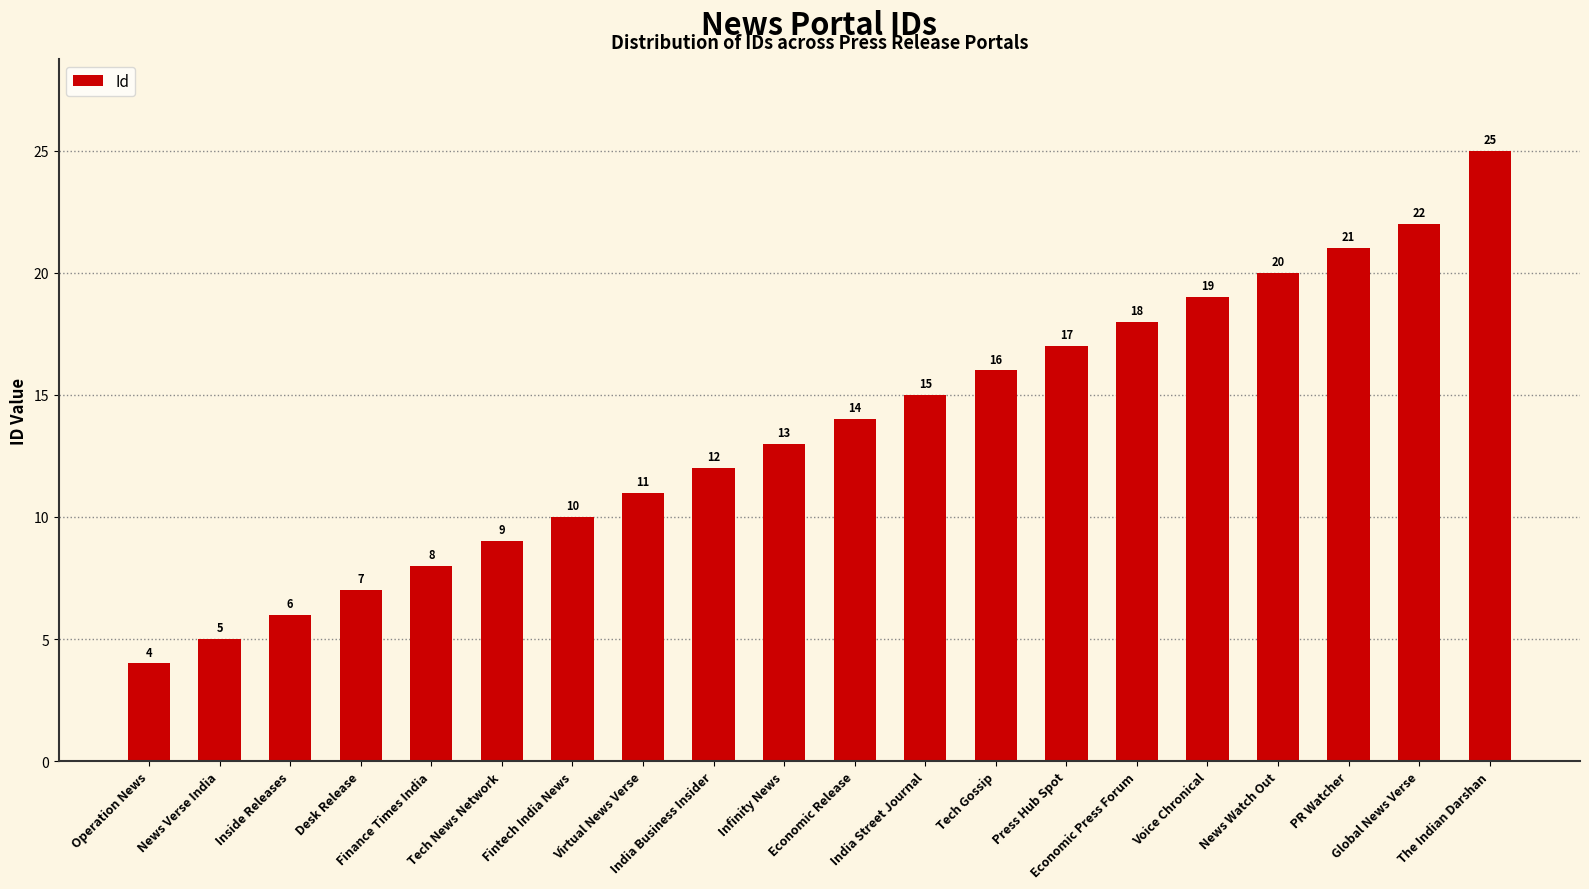

What is the average value?

14